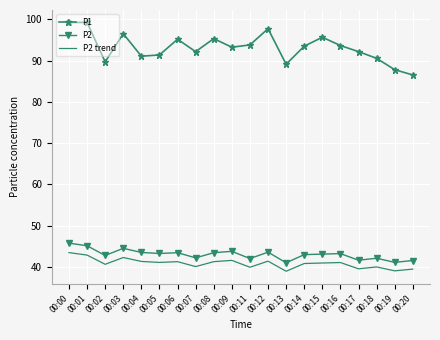

What is the maximum value shown in the chart?

99.2